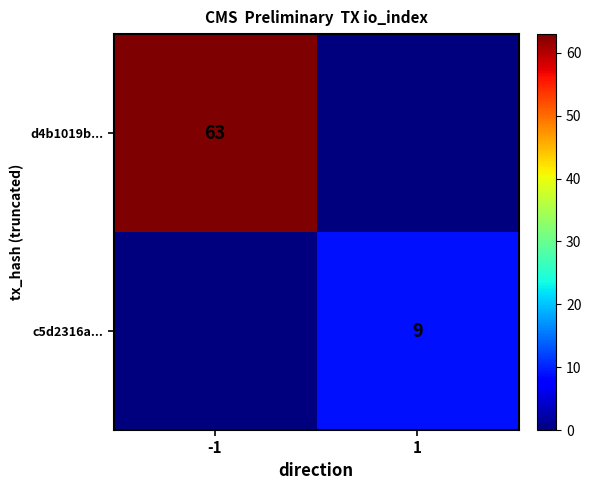

True or false: c5d2316a... has a value of 9 at 1.

True